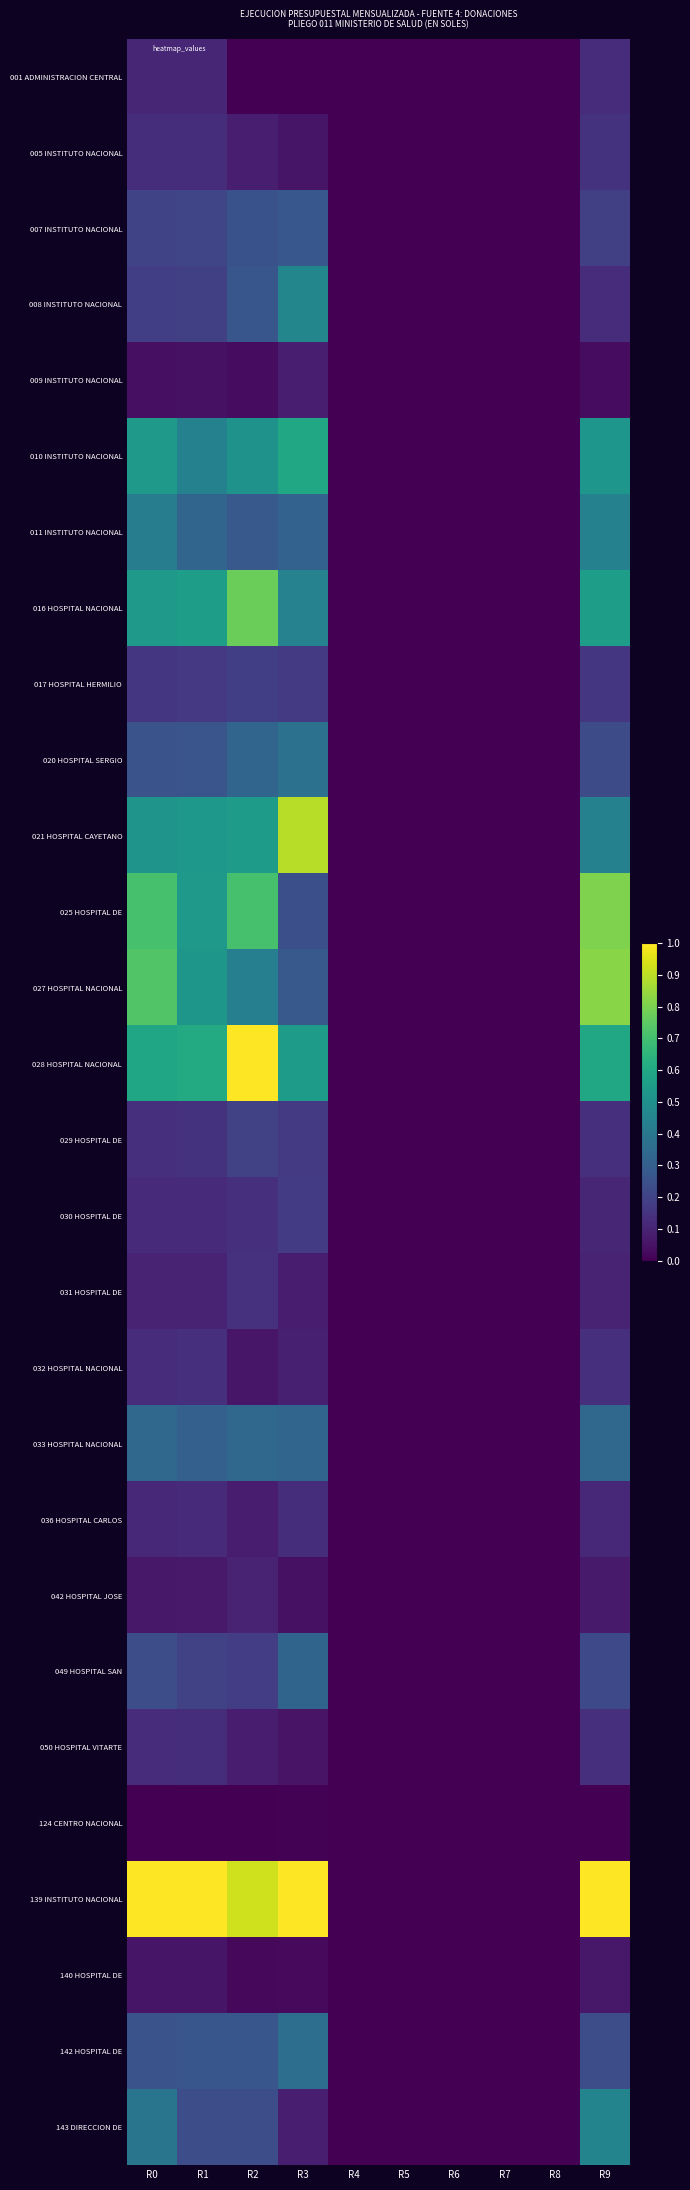

List the series in order of their peak value, highest first.

028 HOSPITAL NACIONAL, 139 INSTITUTO NACIONAL, 021 HOSPITAL CAYETANO, 027 HOSPITAL NACIONAL, 025 HOSPITAL DE, 016 HOSPITAL NACIONAL, 010 INSTITUTO NACIONAL, 008 INSTITUTO NACIONAL, 143 DIRECCION DE, 011 INSTITUTO NACIONAL, 020 HOSPITAL SERGIO, 142 HOSPITAL DE, 033 HOSPITAL NACIONAL, 049 HOSPITAL SAN, 007 INSTITUTO NACIONAL, 029 HOSPITAL DE, 017 HOSPITAL HERMILIO, 030 HOSPITAL DE, 005 INSTITUTO NACIONAL, 031 HOSPITAL DE, 050 HOSPITAL VITARTE, 032 HOSPITAL NACIONAL, 036 HOSPITAL CARLOS, 001 ADMINISTRACION CENTRAL, 042 HOSPITAL JOSE, 009 INSTITUTO NACIONAL, 140 HOSPITAL DE, 124 CENTRO NACIONAL